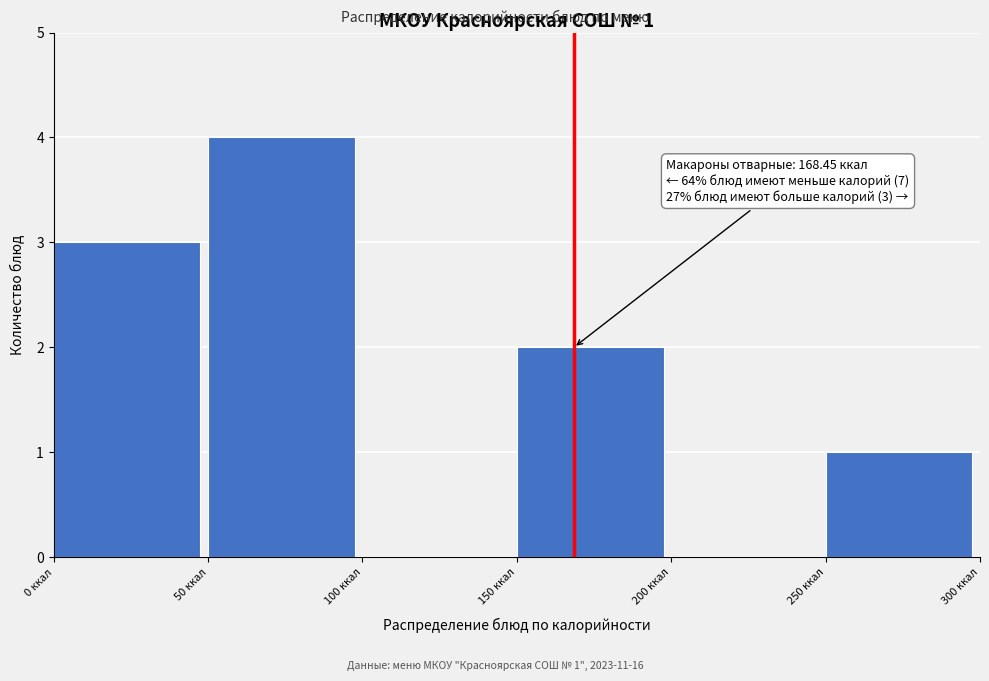

Over which range of the x-axis is the bar tallest?

50 to 100